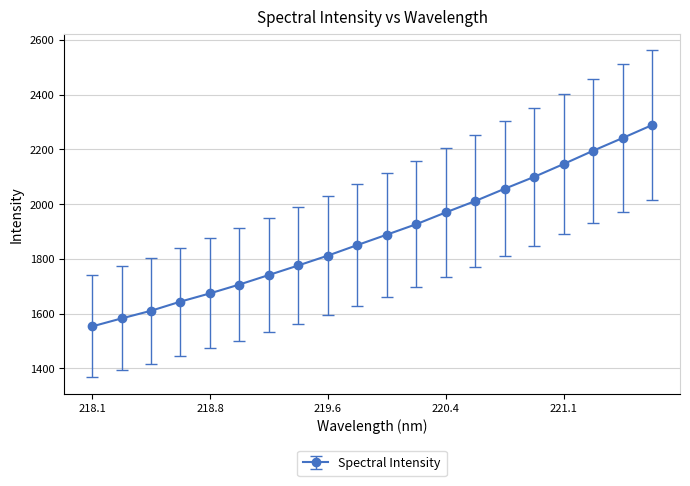

True or false: there are more than 1 points higher than both neighbors.

False